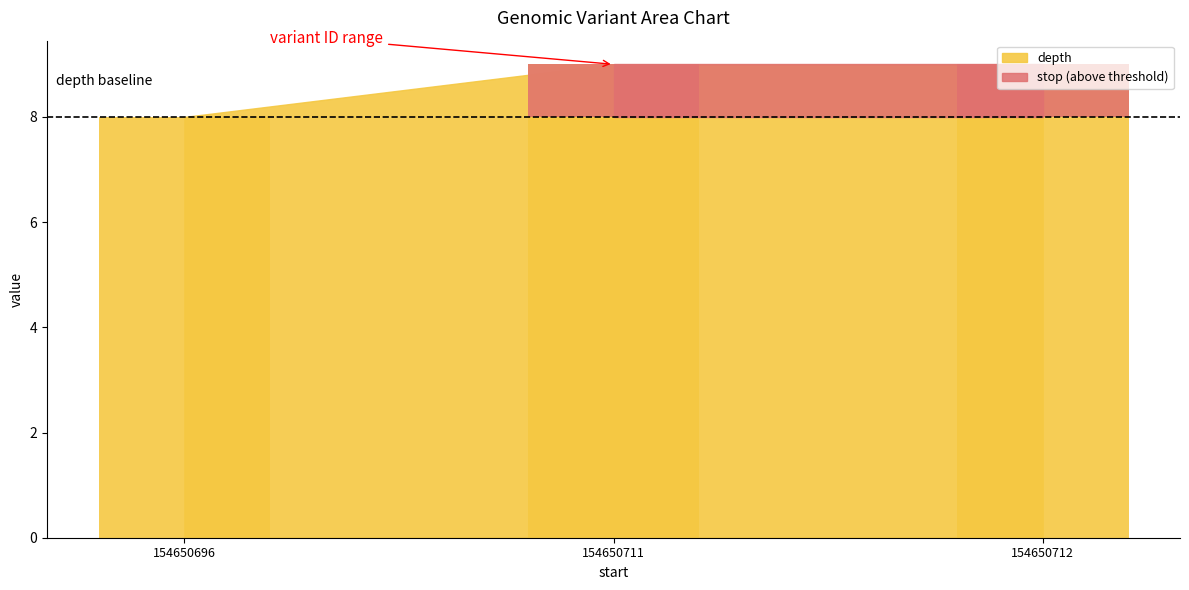

Which series changed the most between 154650711 and 154650712?

stop